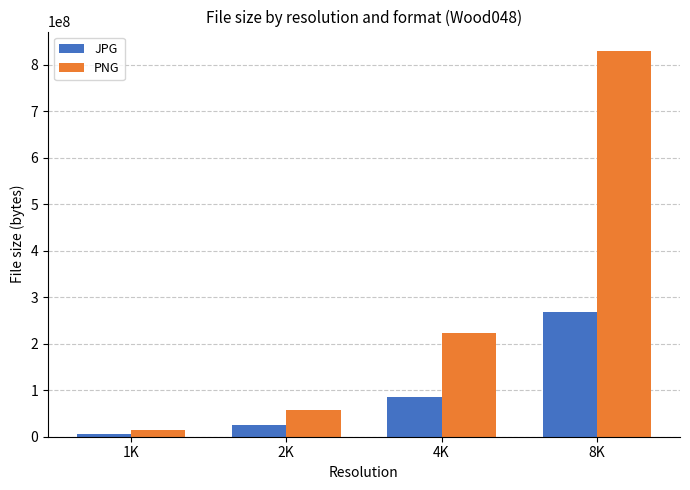

What is the sum of all PNG values?

1127442188